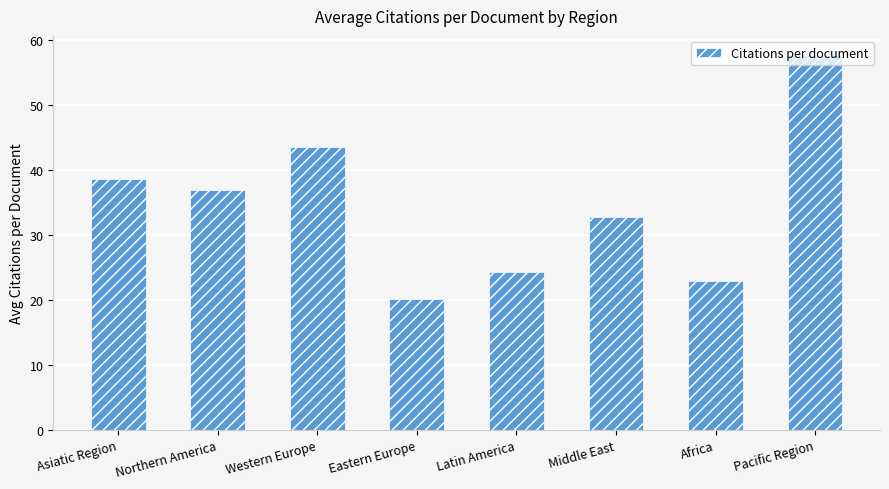

What is the sum of the values at Northern America and Africa?

59.7